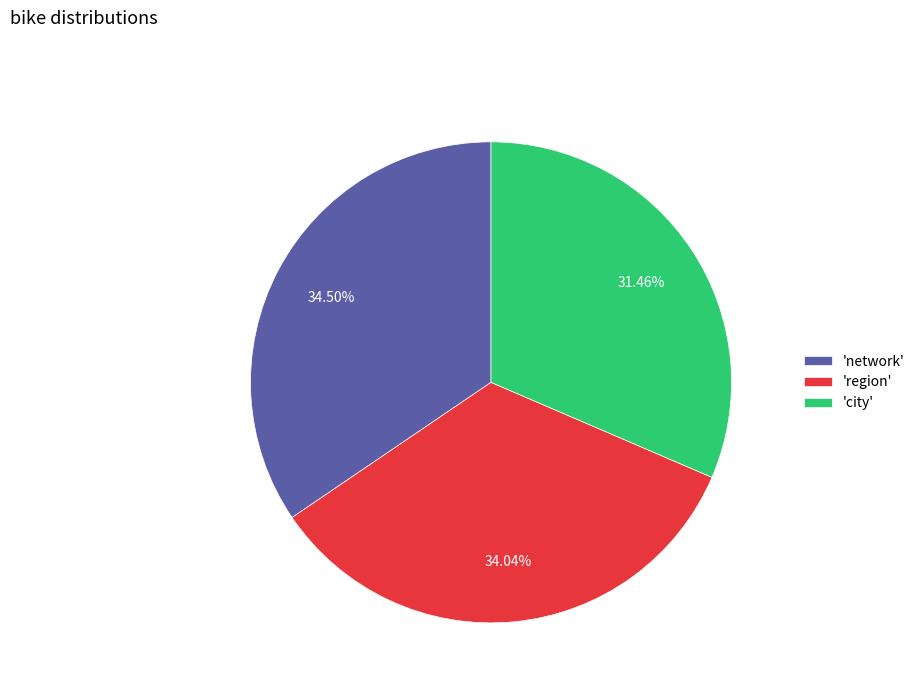

Which has a higher value, 'city' or 'region'?

'region'